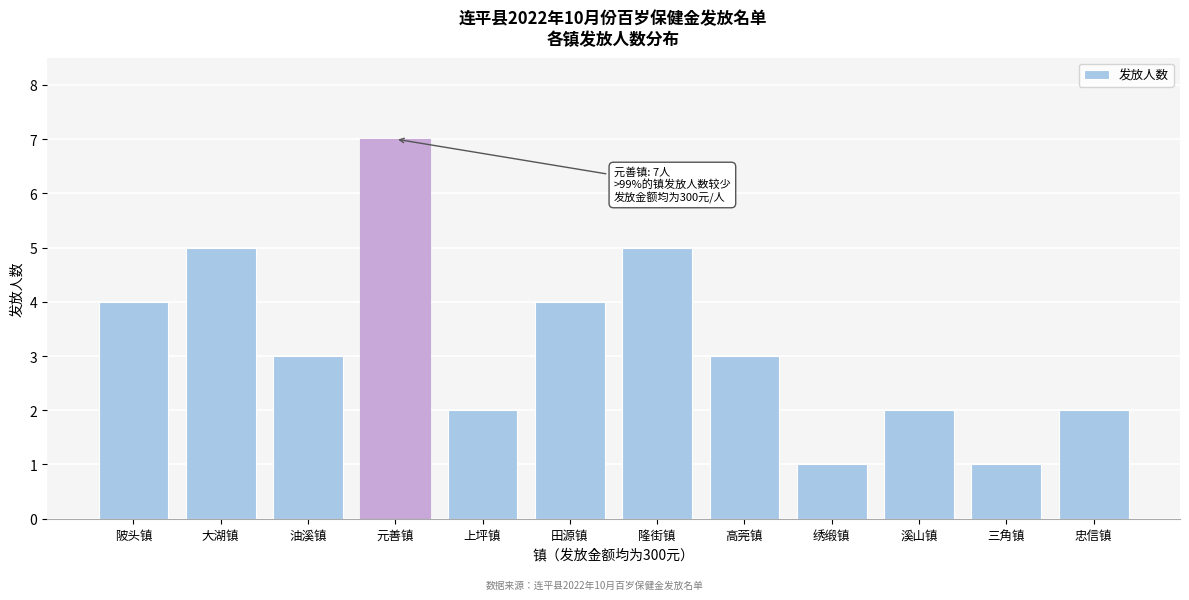

Reading left to right, what are all the values shown in this chart?

陂头镇=4	大湖镇=5	油溪镇=3	元善镇=7	上坪镇=2	田源镇=4	隆街镇=5	高莞镇=3	绣缎镇=1	溪山镇=2	三角镇=1	忠信镇=2